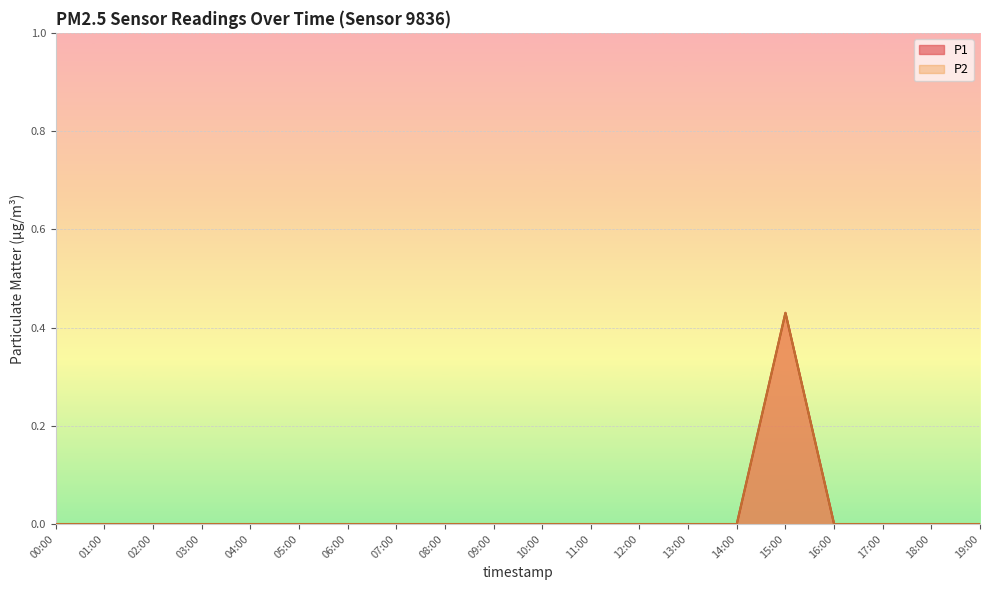

True or false: P2 has more than 2 interior local peaks.

False